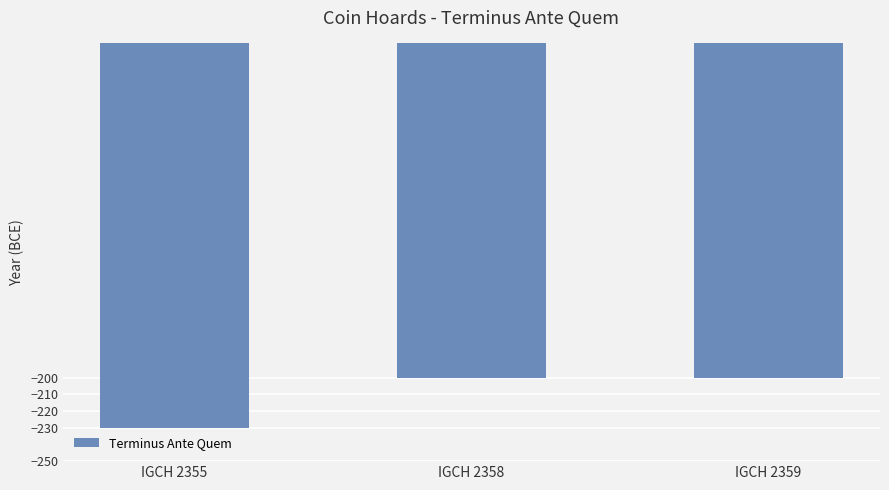

What is the value of the 2nd bar from the left?

-200